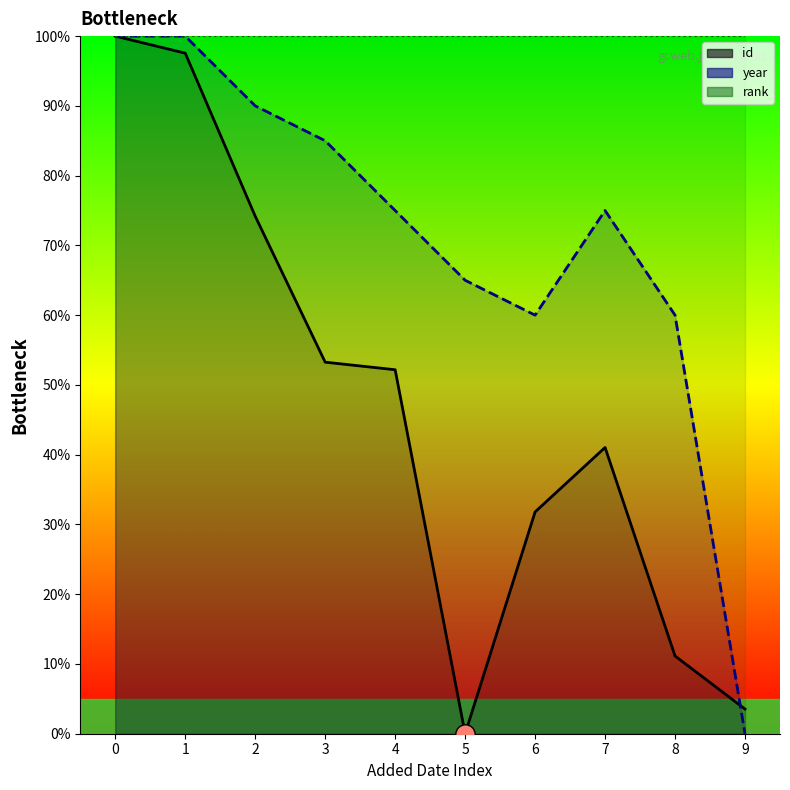

How many data points in year (line) are less than 75?

4